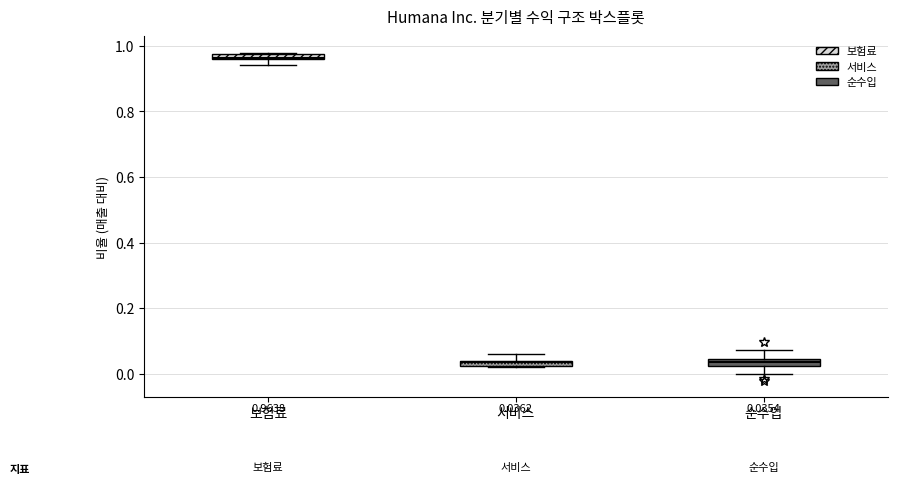

Which box's median line is the highest?

보험료